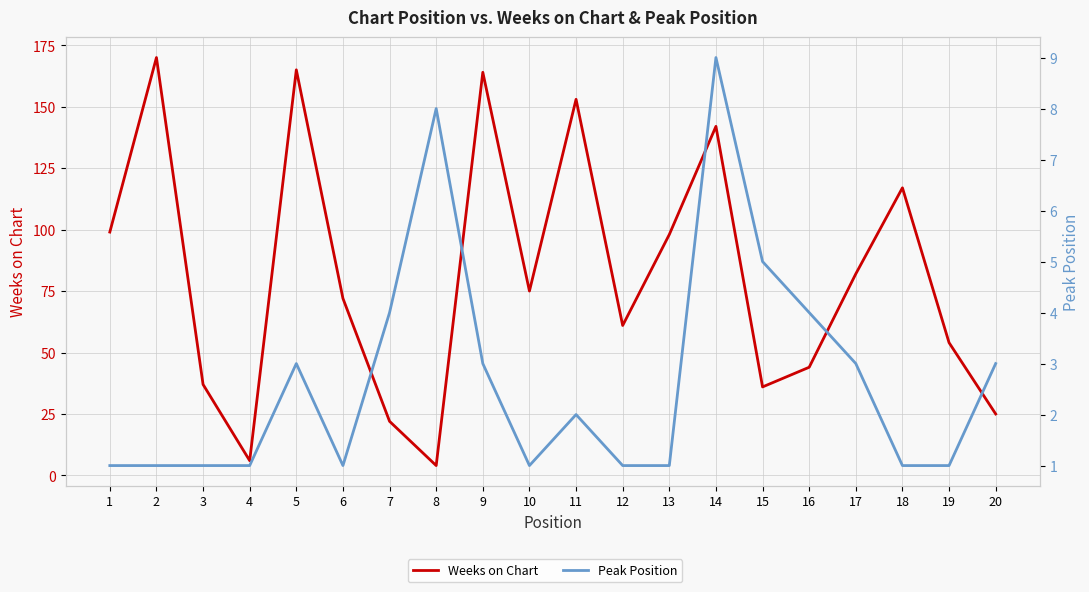

Which series ends up on top after the final intersection of Peak Position and Weeks on Chart?

Weeks on Chart